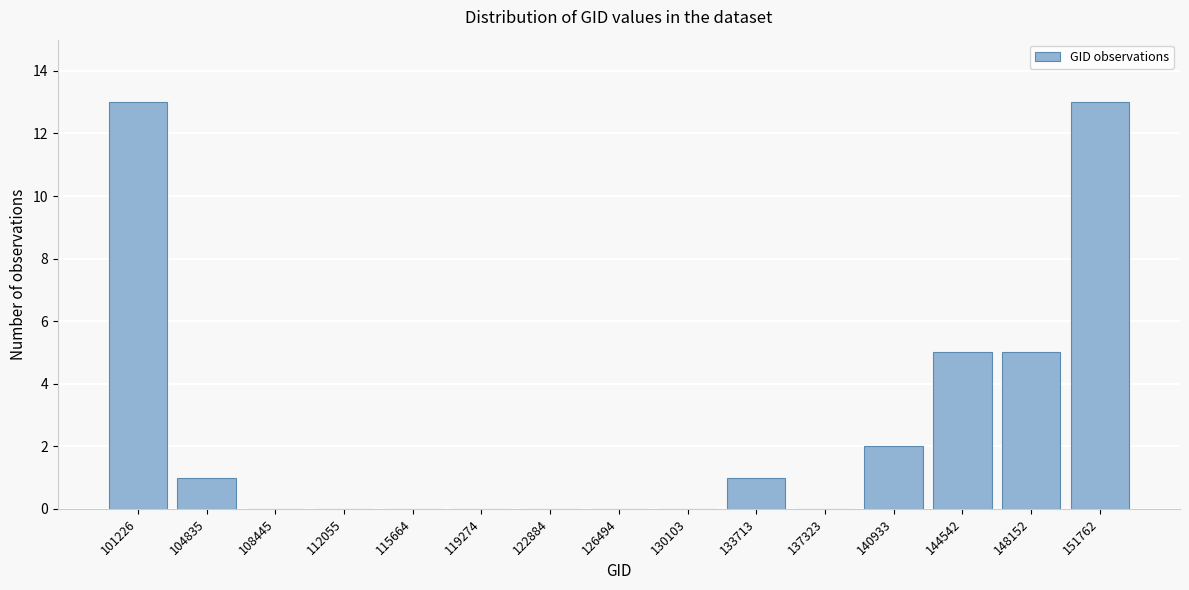

Reading left to right, extract all data points from this chart.

101226=13	104835=1	108445=0	112055=0	115664=0	119274=0	122884=0	126494=0	130103=0	133713=1	137323=0	140933=2	144542=5	148152=5	151762=13